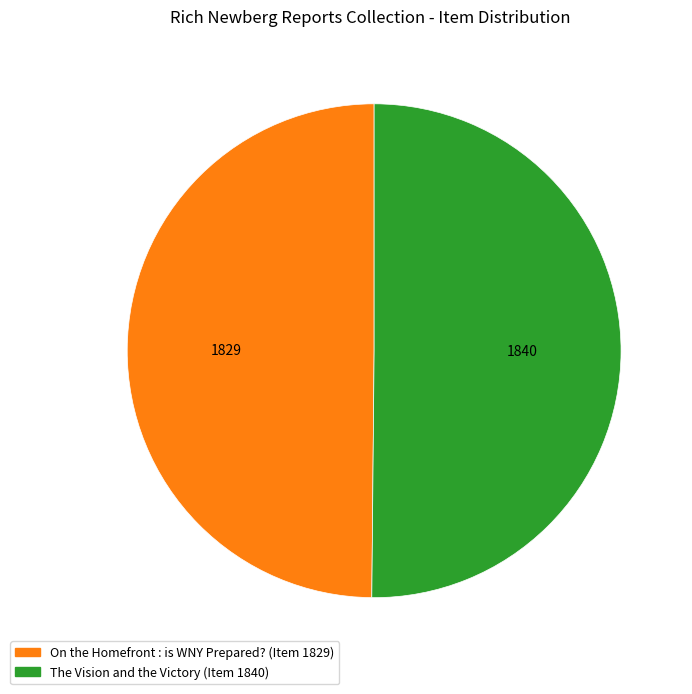

Is it true that On the Homefront : is WNY Prepared? is 63% of the pie?

False